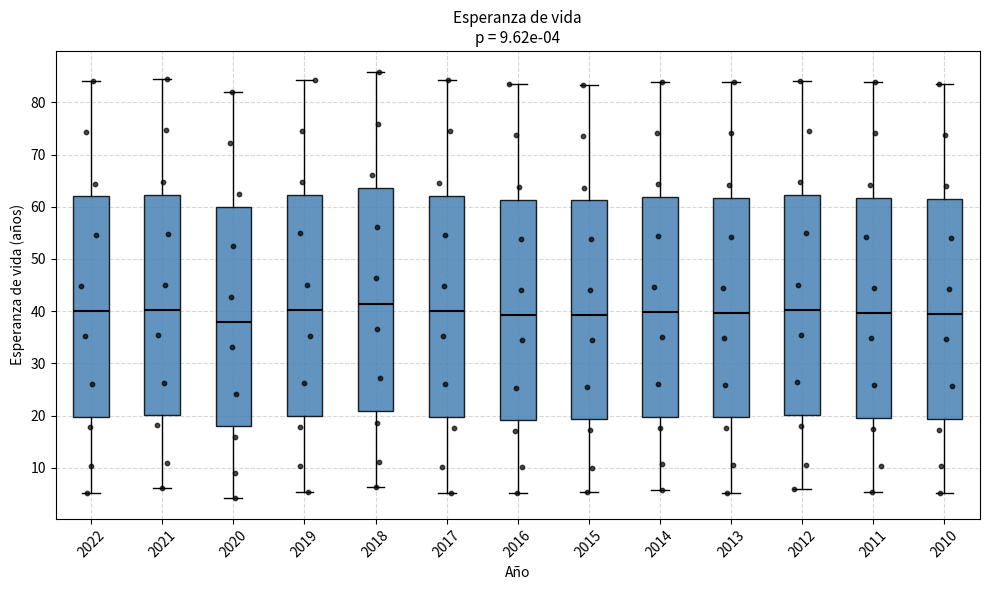

Which box has the lowest median line?

2020